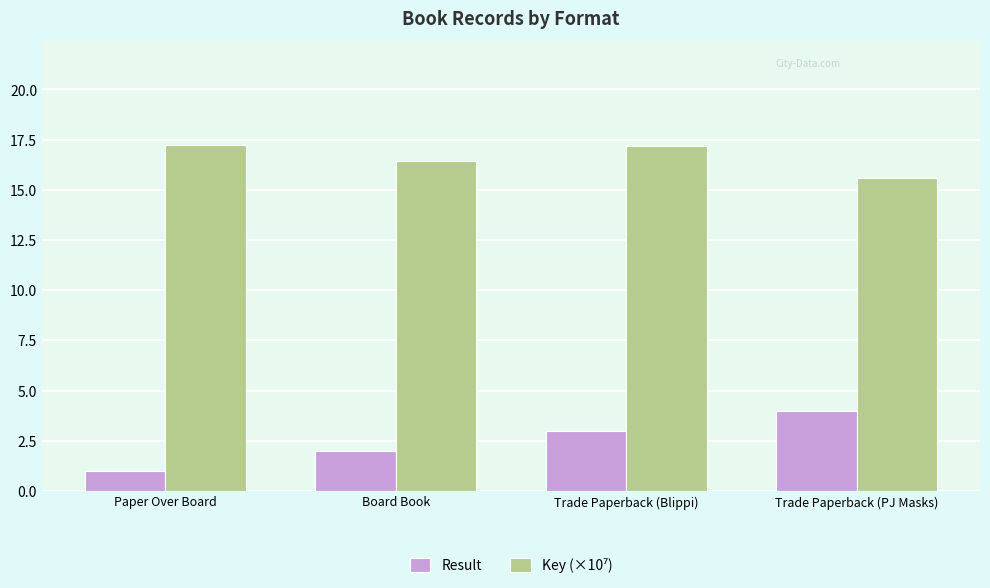

The Result series shows 3.0 at Trade Paperback (Blippi). True or false?

True